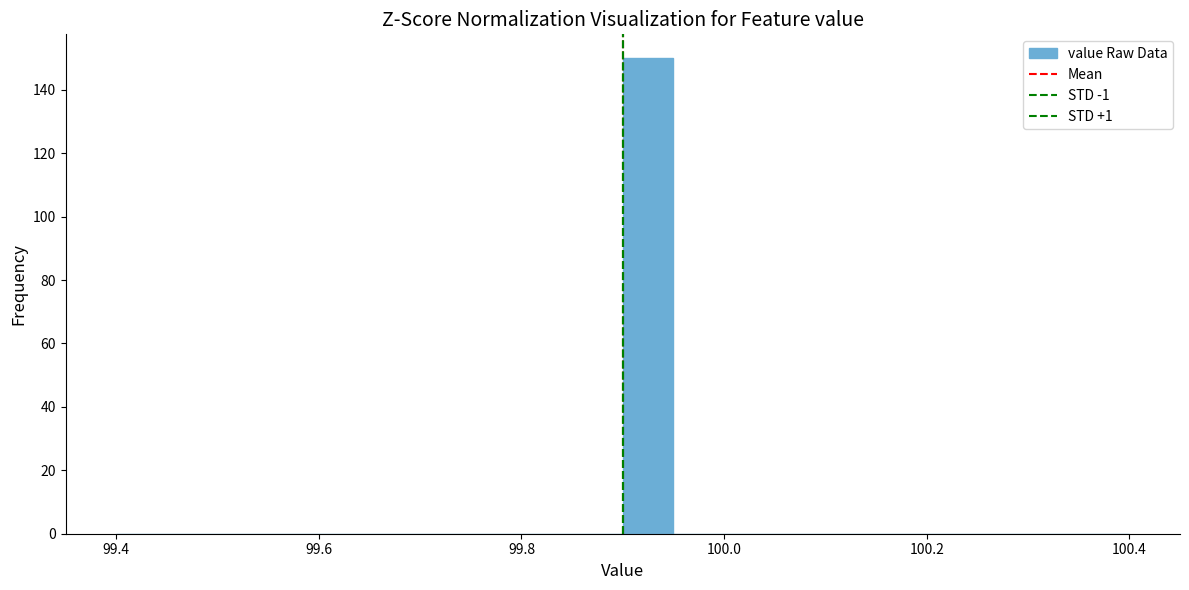

Around what value on the x-axis is the tallest bar? Give the approximate position of its centre, as read against the axis.

99.92